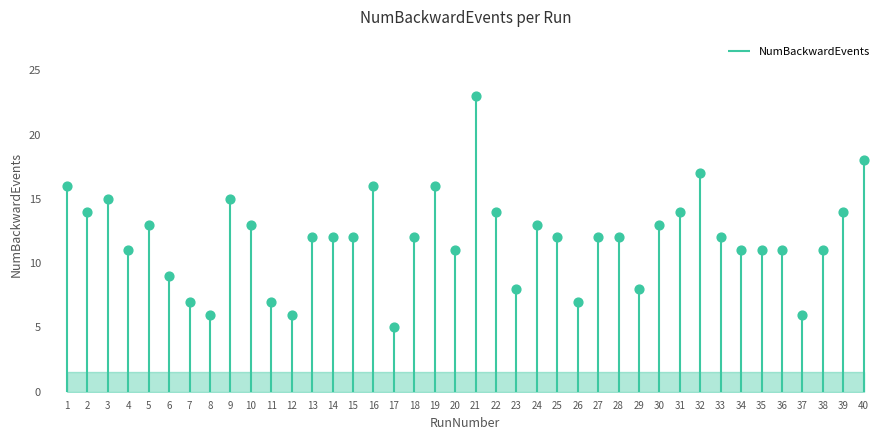

What is the ratio of the value at 18 to the value at 28?

1.0